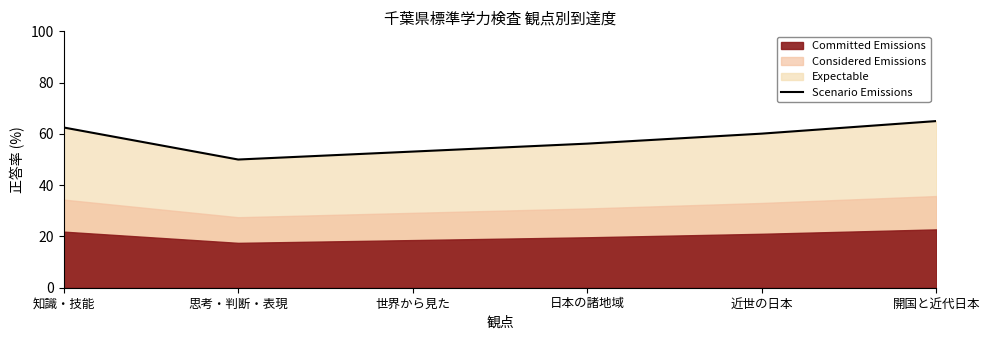

What is the label of the 5th point from the right?

思考・判断・表現